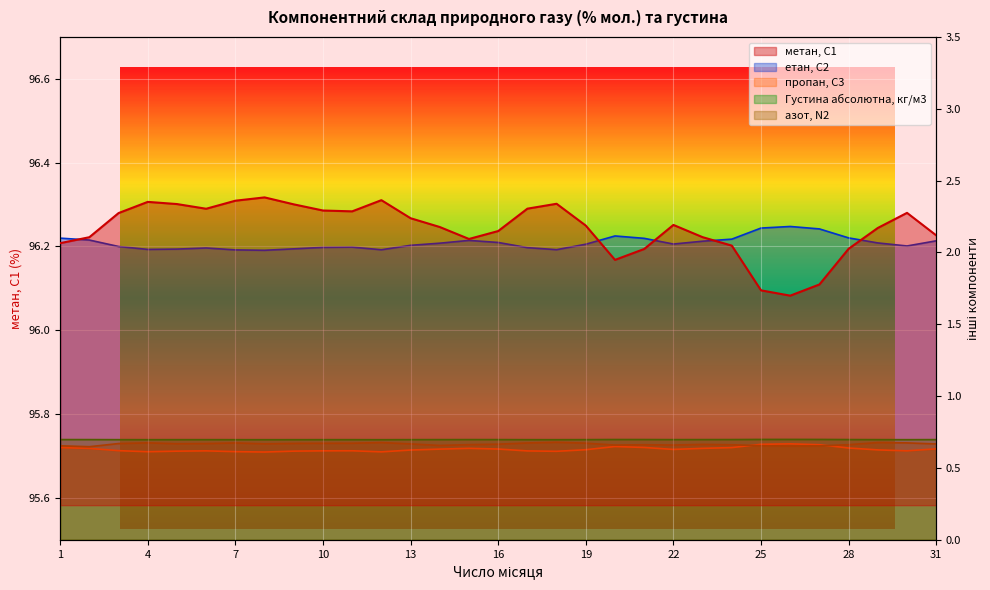

Reading left to right, what are all the values shown in this chart?

метан, С1: 96.2	96.2	96.3	96.3	96.3	96.3	96.3	96.3	96.3	96.3	96.3	96.3	96.3	96.2	96.2	96.2	96.3	96.3	96.2	96.2	96.2	96.3	96.2	96.2	96.1	96.1	96.1	96.2	96.2	96.3	96.2
етан, С2: 2.1	2.1	2.0	2.0	2.0	2.0	2.0	2.0	2.0	2.0	2.0	2.0	2.0	2.1	2.1	2.1	2.0	2.0	2.1	2.1	2.1	2.1	2.1	2.1	2.2	2.2	2.2	2.1	2.1	2.0	2.1
пропан, С3: 0.6	0.6	0.6	0.6	0.6	0.6	0.6	0.6	0.6	0.6	0.6	0.6	0.6	0.6	0.6	0.6	0.6	0.6	0.6	0.6	0.6	0.6	0.6	0.6	0.7	0.7	0.7	0.6	0.6	0.6	0.6
Густина абсолютна, кг/м3: 0.7	0.7	0.7	0.7	0.7	0.7	0.7	0.7	0.7	0.7	0.7	0.7	0.7	0.7	0.7	0.7	0.7	0.7	0.7	0.7	0.7	0.7	0.7	0.7	0.7	0.7	0.7	0.7	0.7	0.7	0.7
азот, N2: 0.7	0.6	0.7	0.7	0.7	0.7	0.7	0.7	0.7	0.7	0.7	0.7	0.7	0.7	0.7	0.7	0.7	0.7	0.7	0.7	0.7	0.7	0.7	0.7	0.7	0.7	0.7	0.7	0.7	0.7	0.7